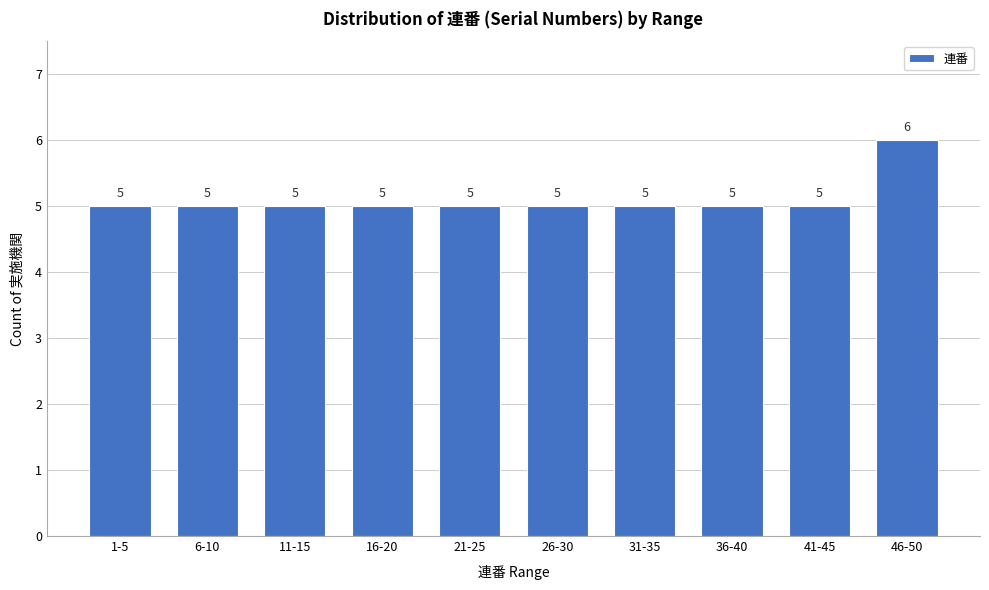

Reading left to right, list all the values displayed in this chart.

1-5=5	6-10=5	11-15=5	16-20=5	21-25=5	26-30=5	31-35=5	36-40=5	41-45=5	46-50=6